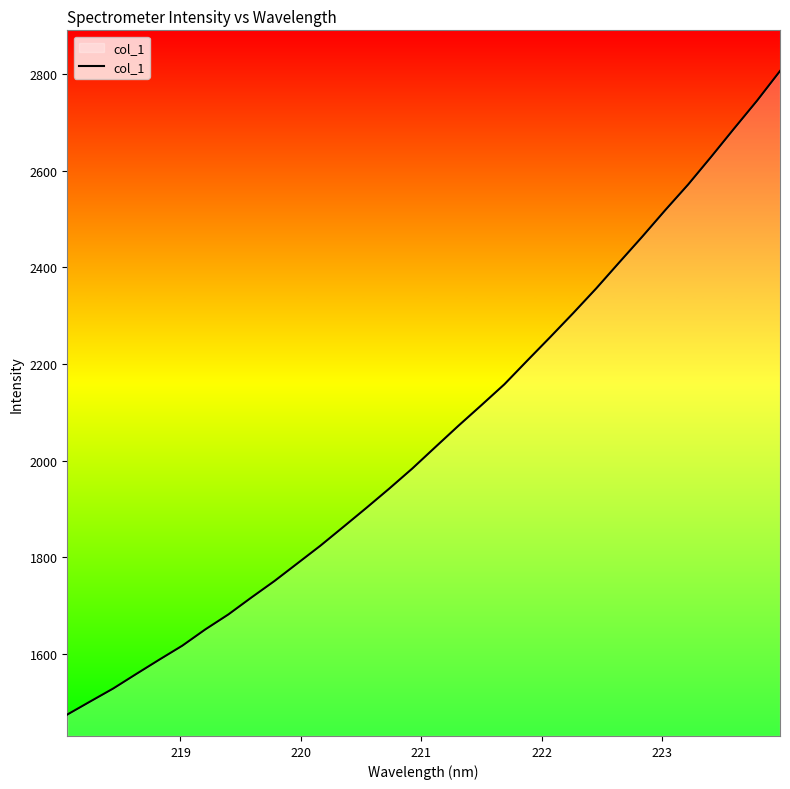

What is the minimum value shown in the chart?

1474.9